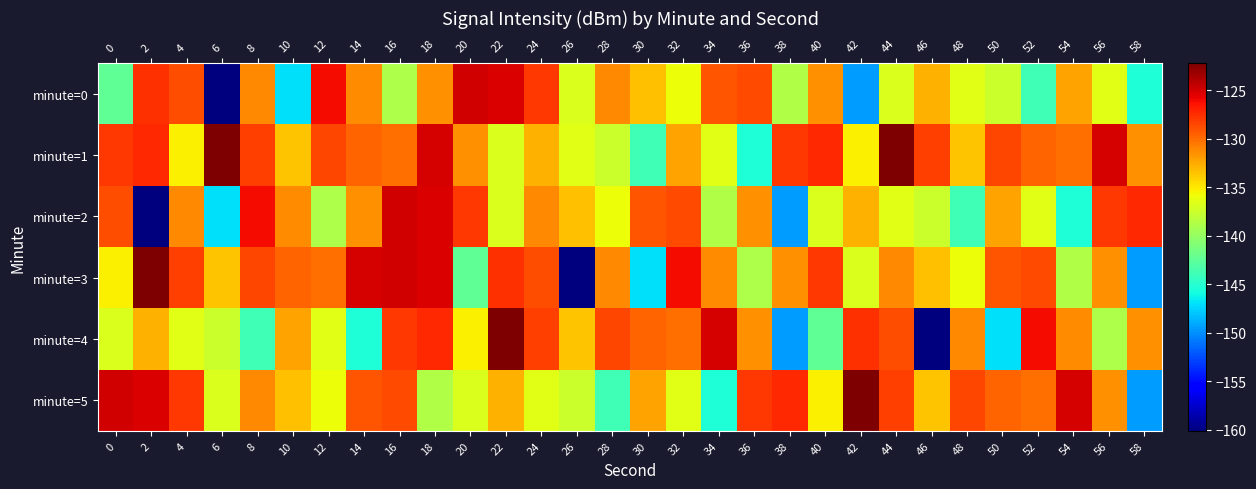

At which category is the sum across all series the highest?

18